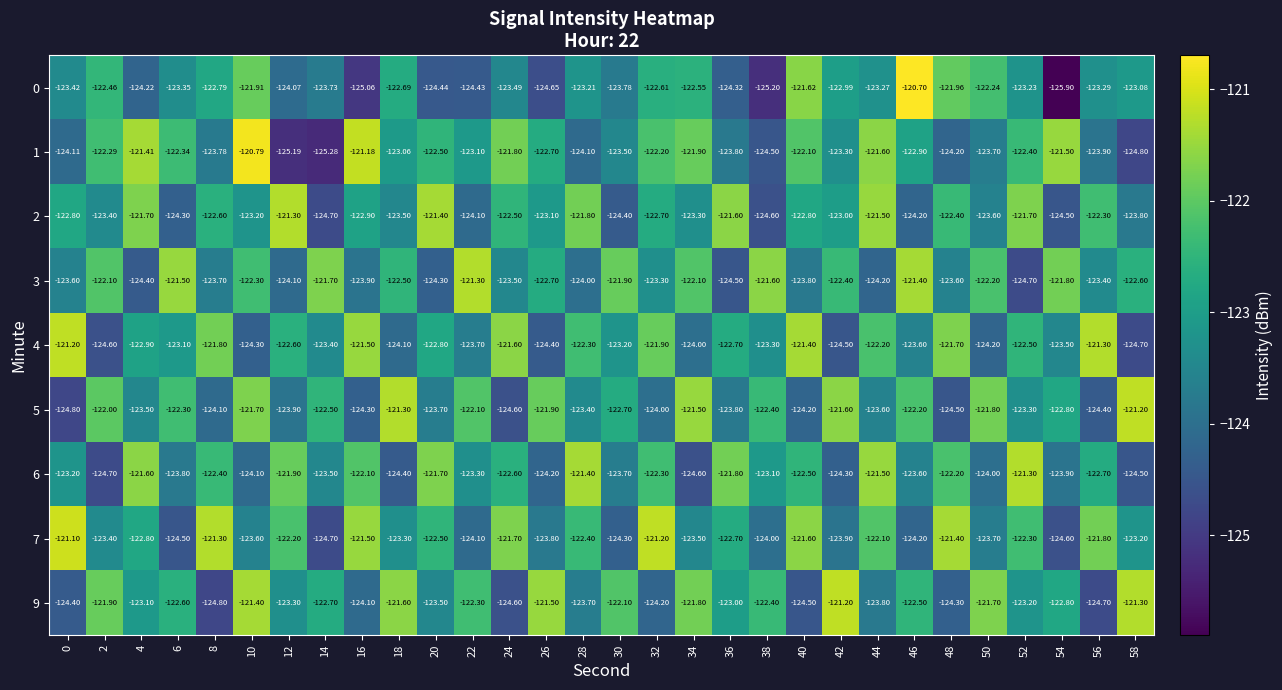

Is the value of 4 at 18 greater than the value of 6 at 36?

No